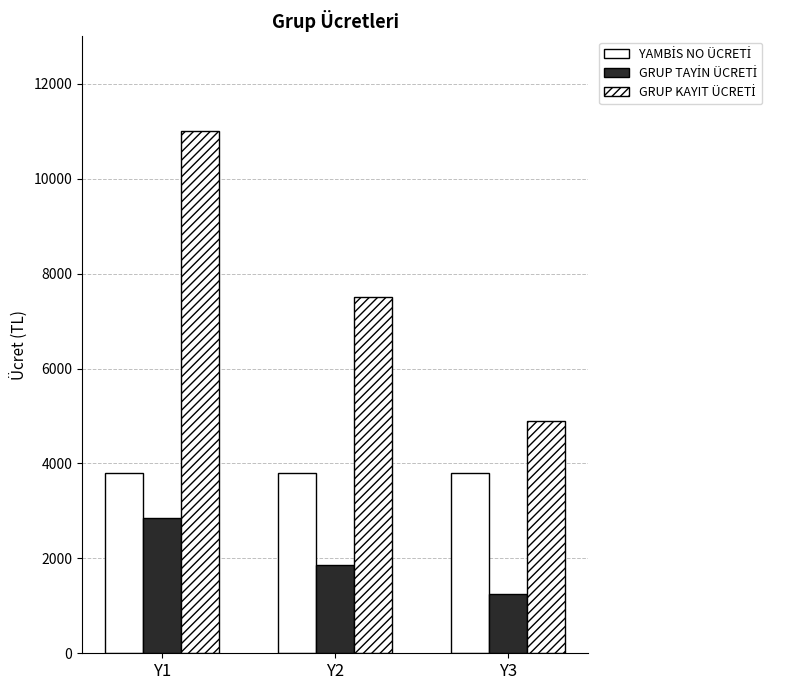

The GRUP KAYIT ÜCRETİ series shows 11000 at Y1. True or false?

True